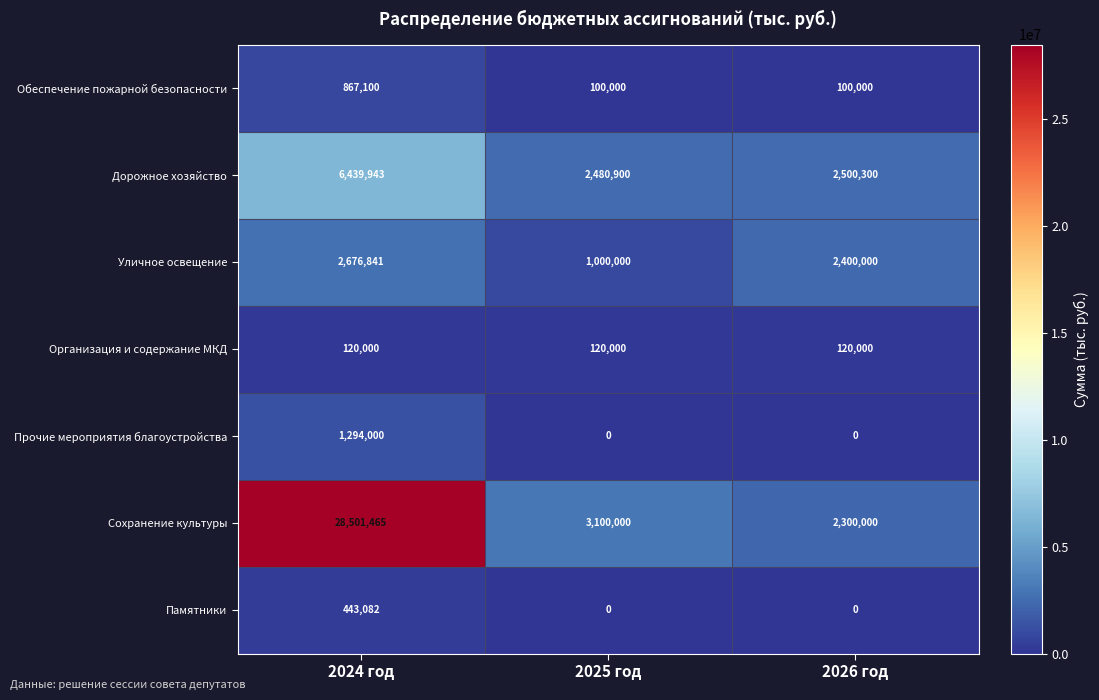

Between 2024 год and 2025 год, which series saw the biggest shift?

Сохранение культуры